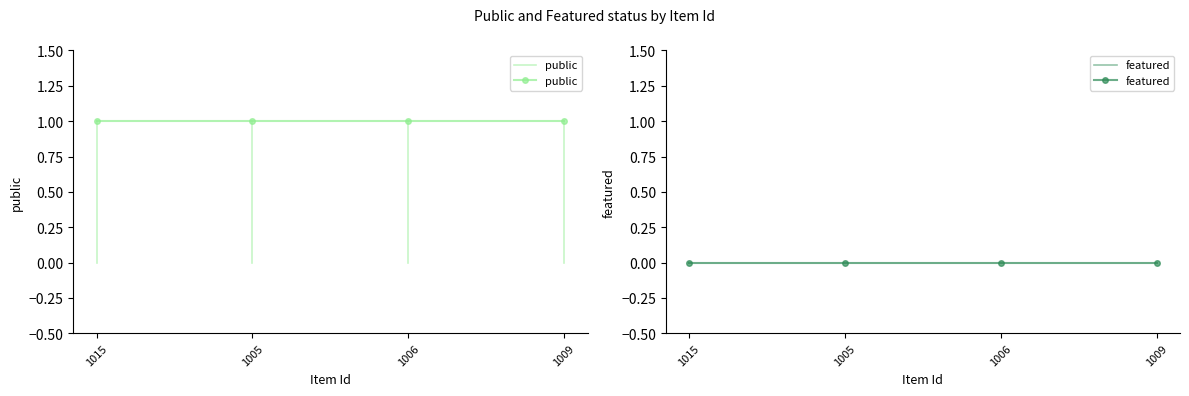

Which category has the highest value in the featured series?

1015